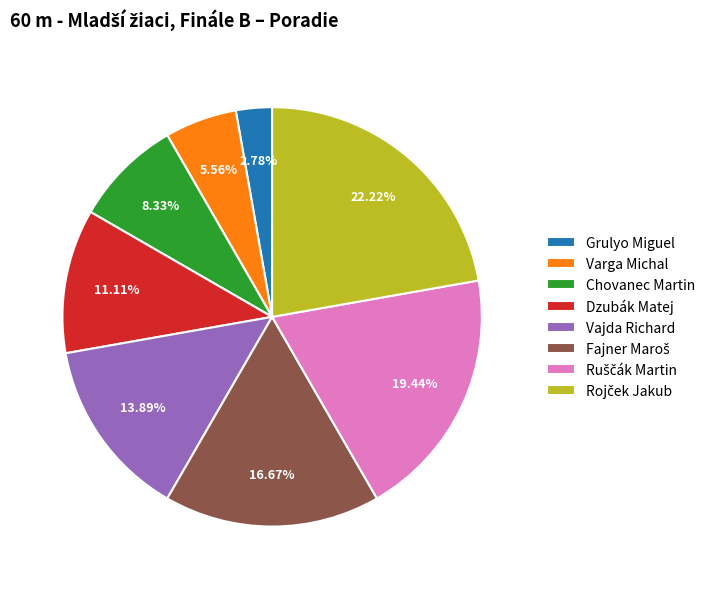

To the nearest percent, what portion does Dzubák Matej represent?

11%